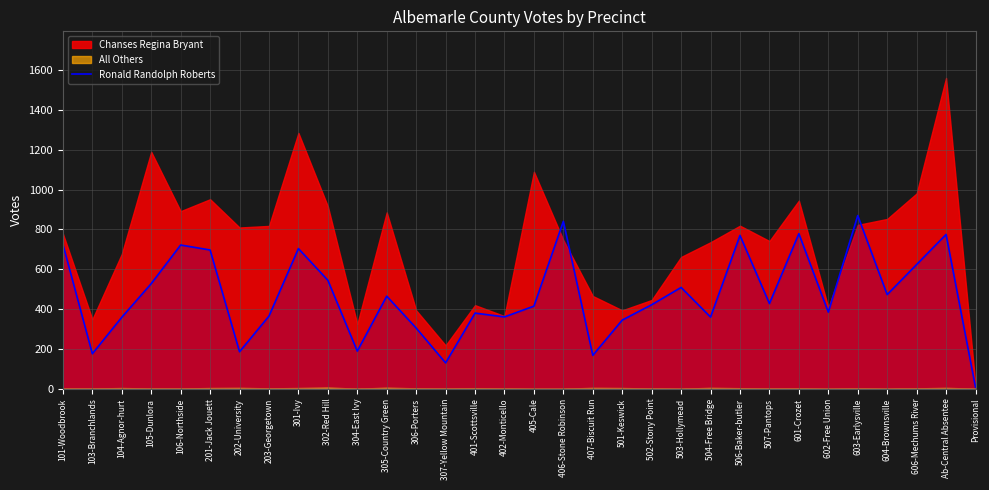

What is the difference between the second highest and second lowest values?

711